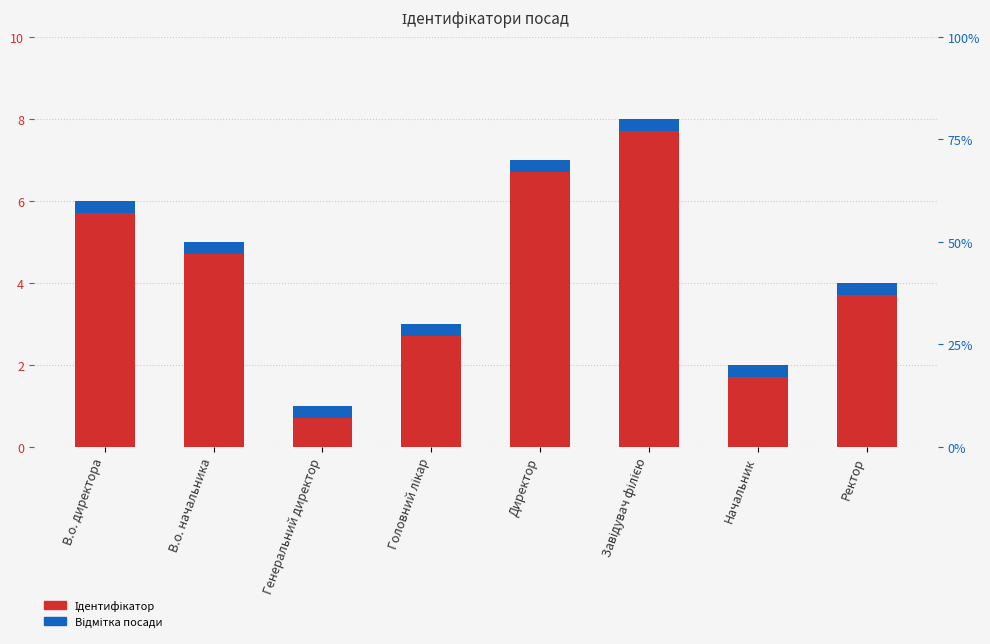

What is the value of the Ідентифікатор bar at the 6th from the left?

8.0